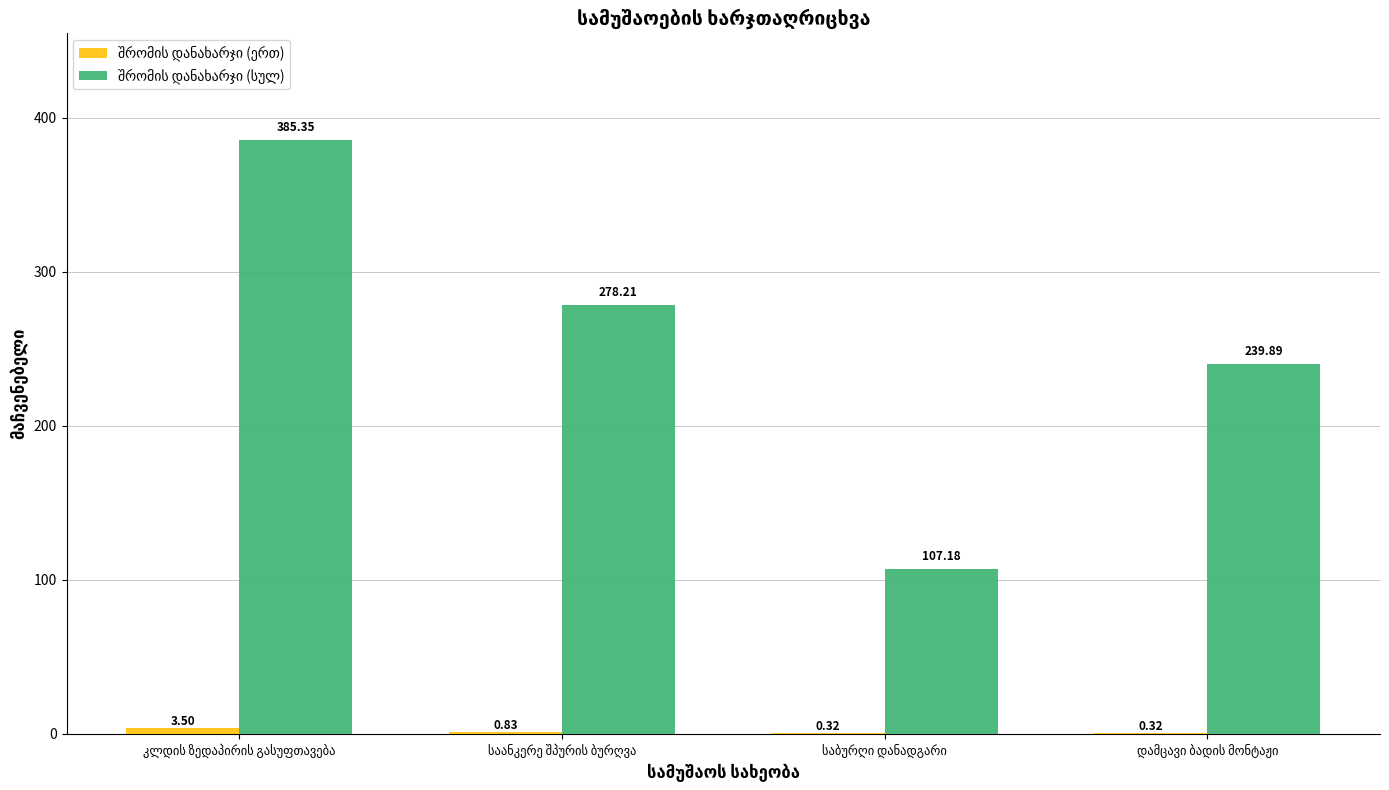

How many groups of bars are there?

4